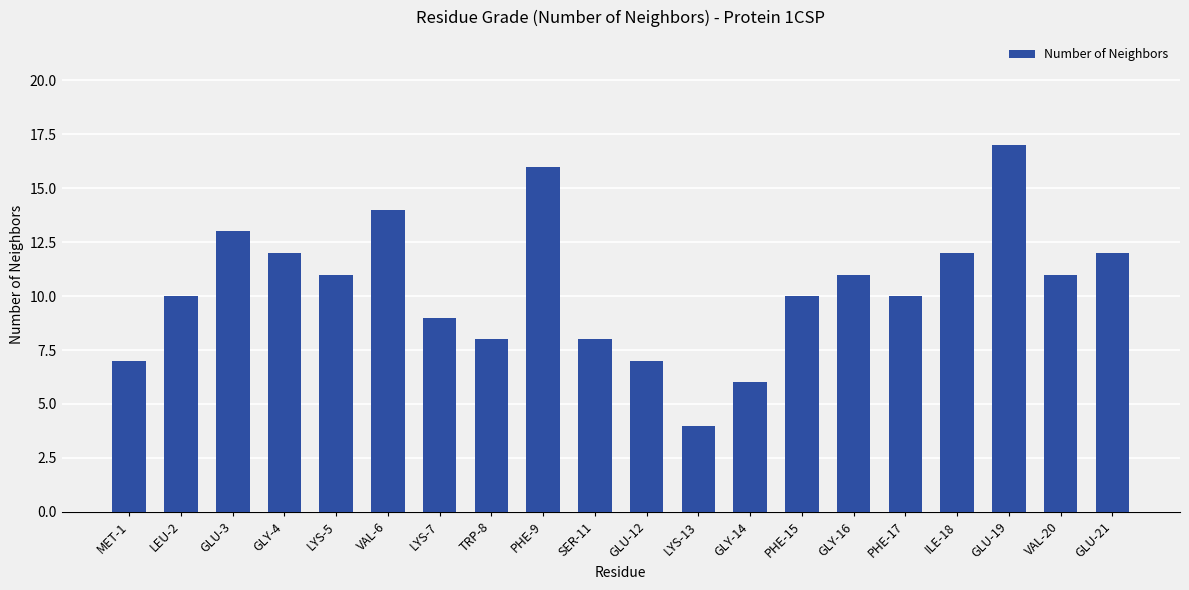

Reading left to right, list all the values displayed in this chart.

7	10	13	12	11	14	9	8	16	8	7	4	6	10	11	10	12	17	11	12